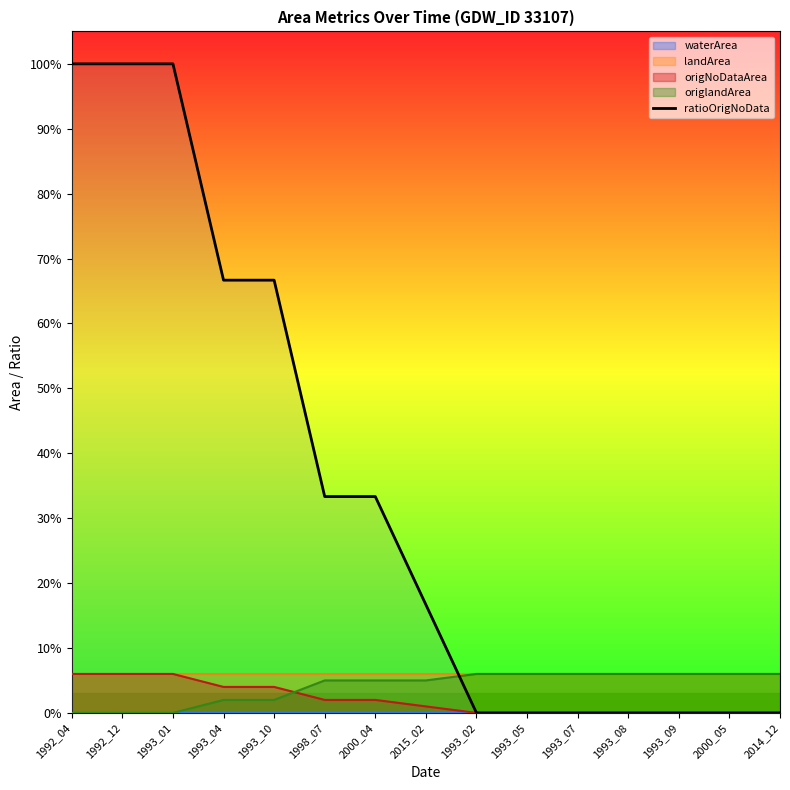

What is the difference between the values at 1998_07 and 1993_09?

0.3